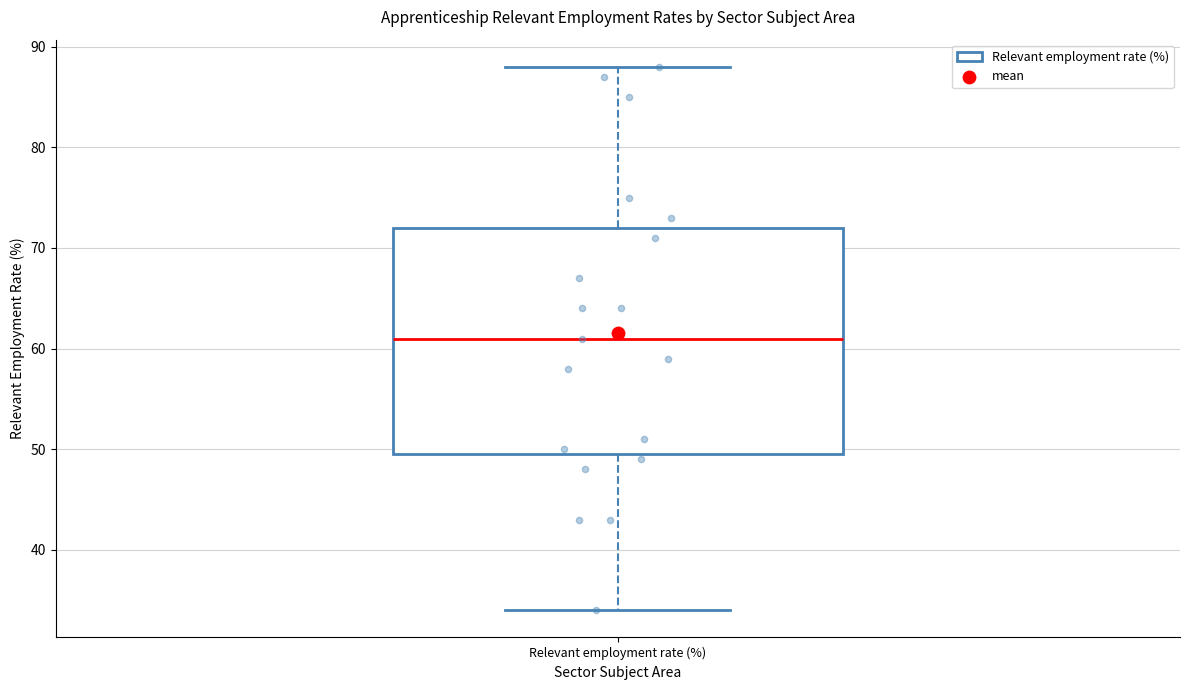

Where is the upper edge of the box for Relevant employment rate (%) on the y-axis? The values are not printed on the chart, so give them approximately, as read against the axis.

72